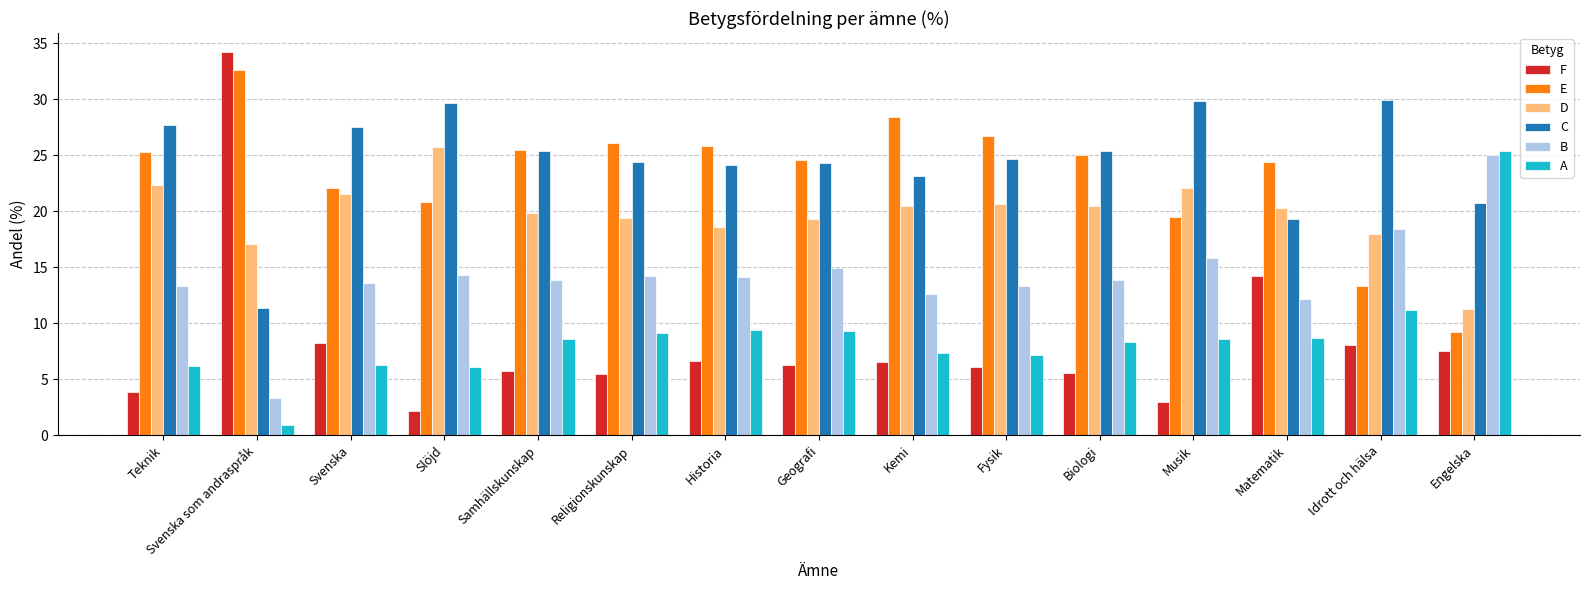

How many series are shown in this chart?

6